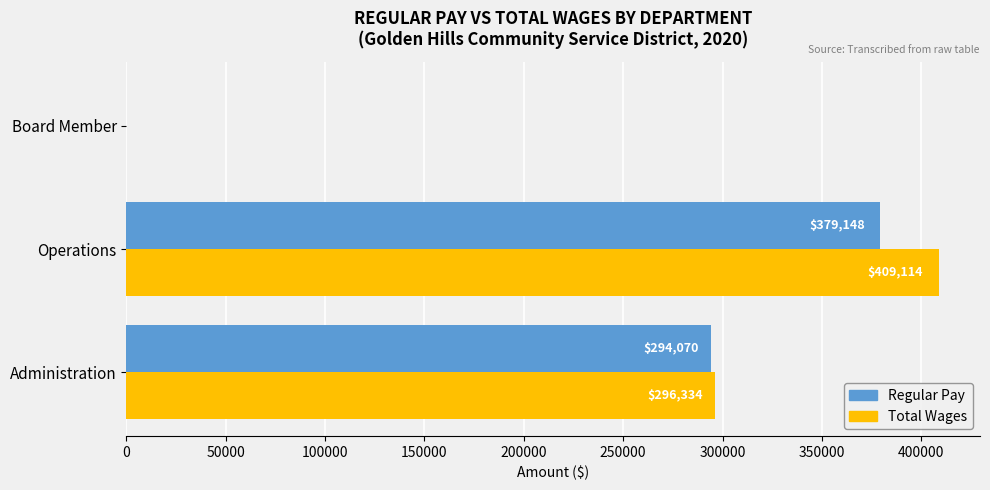

Which category has the highest value across all series?

Operations